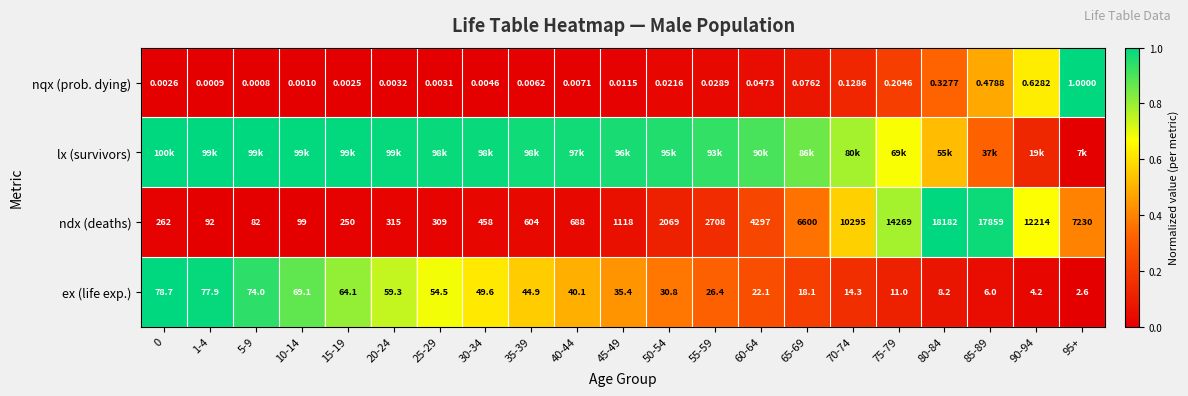

How many data points in ex (life exp.) are above 35?

11